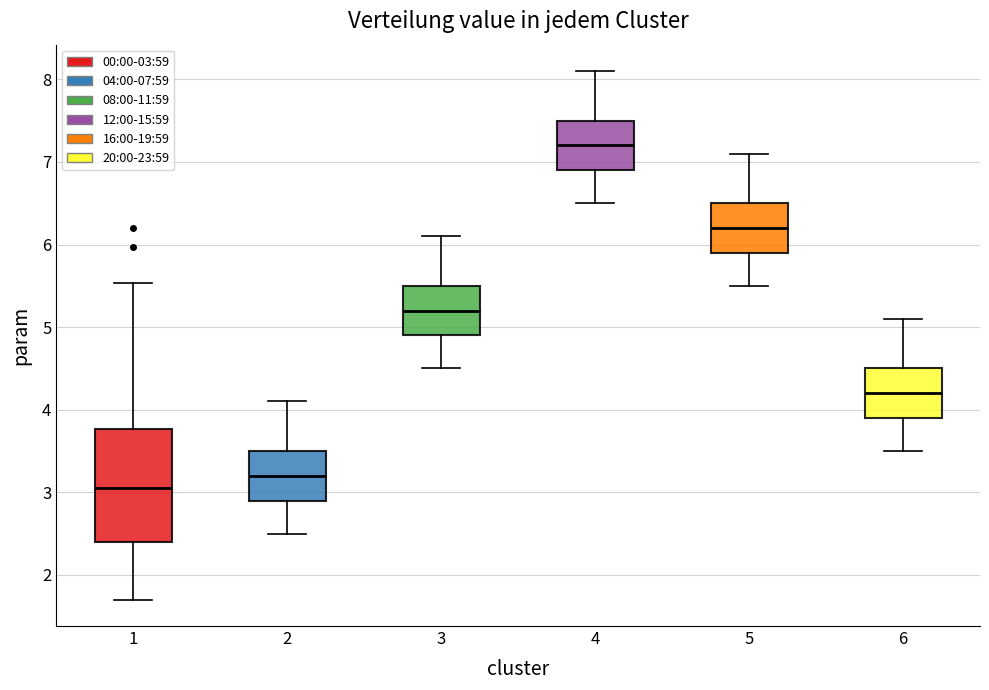

Comparing the boxes themselves (not the whiskers), which one is the tallest?

1